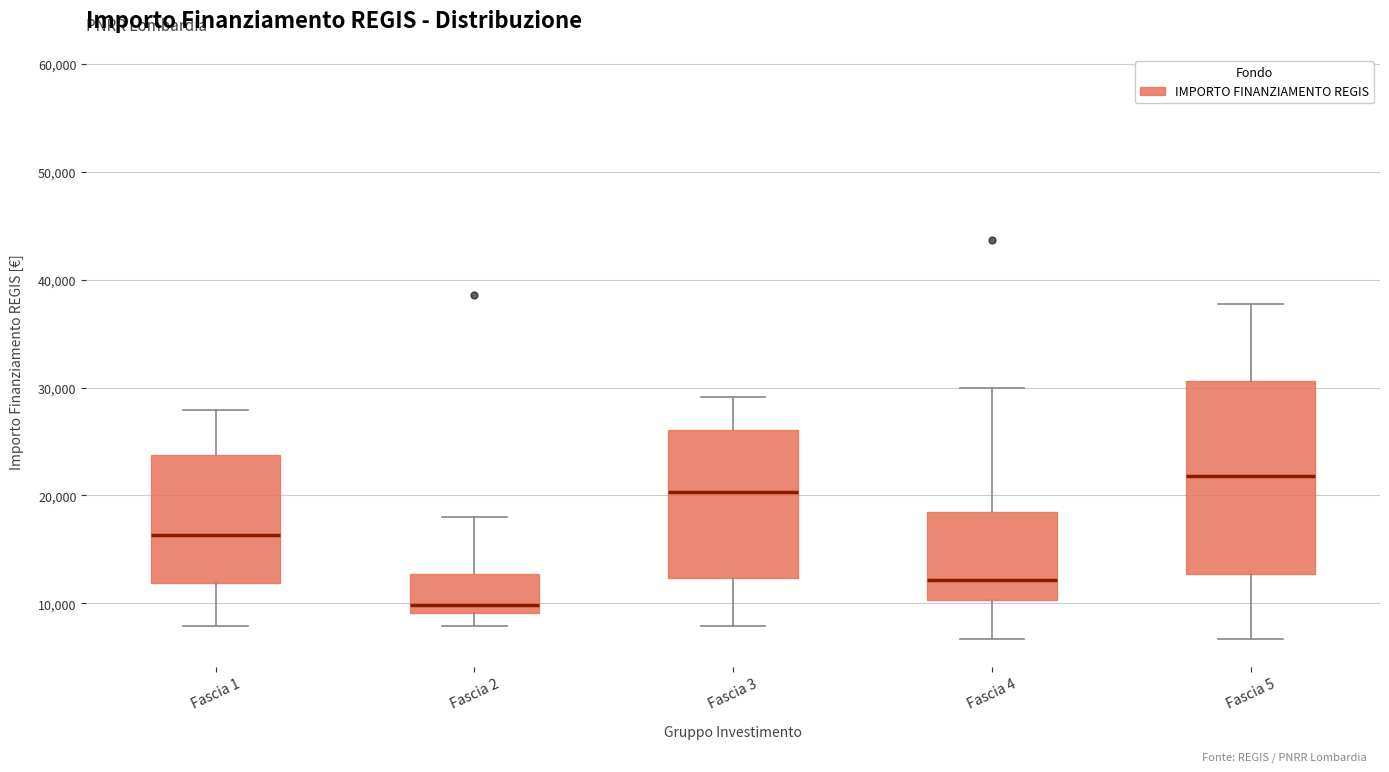

Where does the upper whisker of the box for Fascia 4 end on the y-axis? The values are not printed on the chart, so give them approximately, as read against the axis.

30000